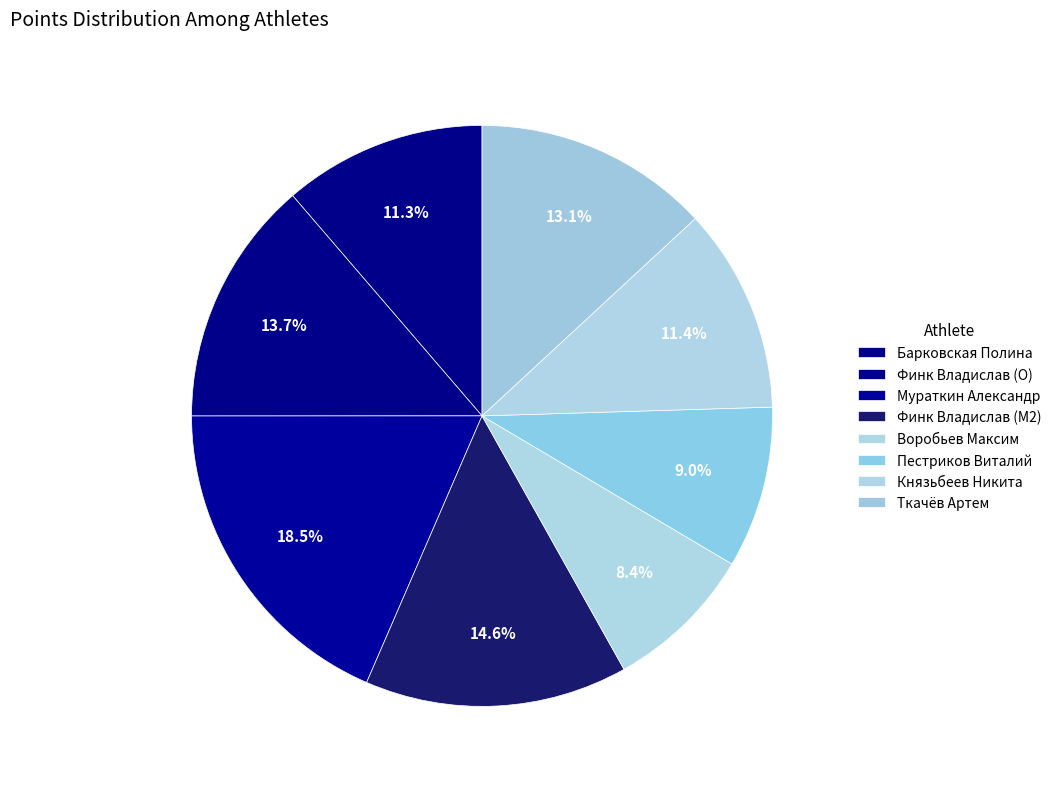

Is there a majority slice in this chart?

No